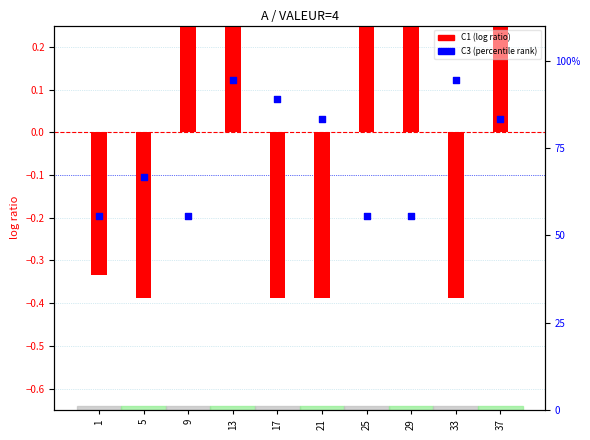

Which series reaches the maximum Y coordinate?

C3 (percentile rank)